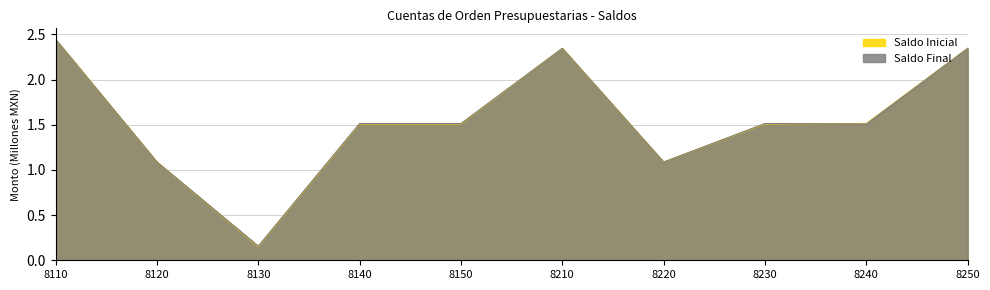

At which category does Saldo Final reach its first local peak?

8210